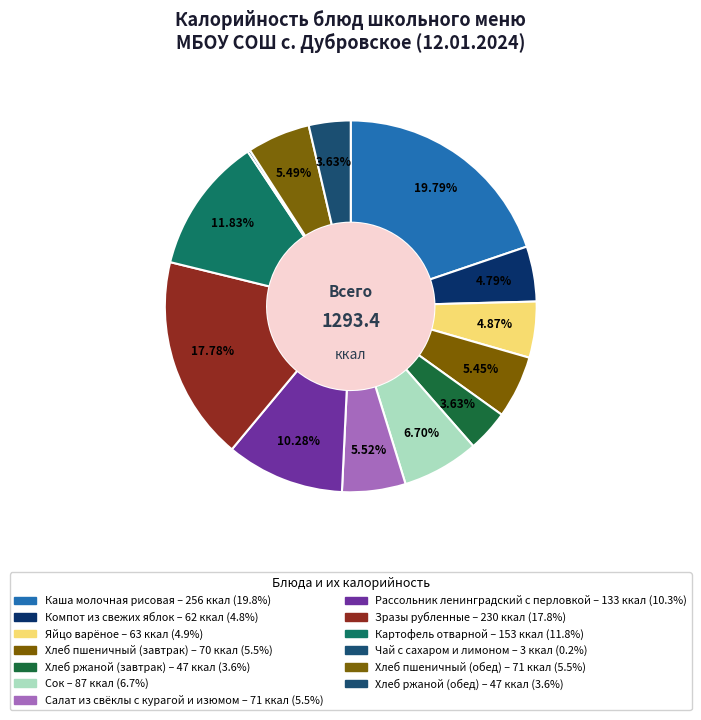

Rank the categories by value from lowest to highest.

Чай с сахаром и лимоном, Хлеб ржаной (завтрак), Хлеб ржаной (обед), Компот из свежих яблок, Яйцо варёное, Хлеб пшеничный (завтрак), Хлеб пшеничный (обед), Салат из свёклы с курагой и изюмом, Сок, Рассольник ленинградский с перловкой, Картофель отварной, Зразы рубленные, Каша молочная рисовая